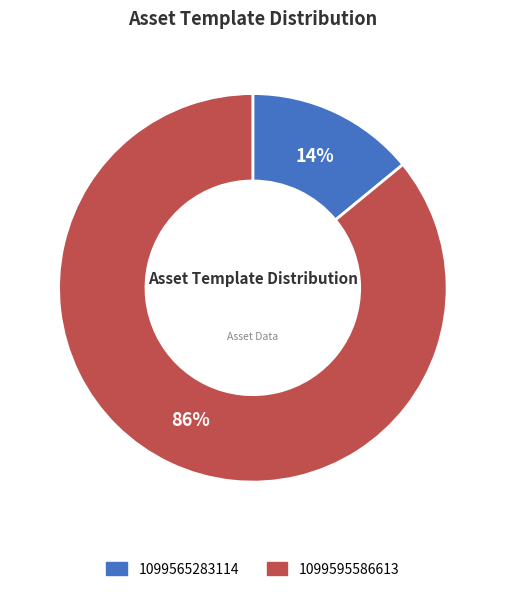

Does any single category account for the majority?

Yes